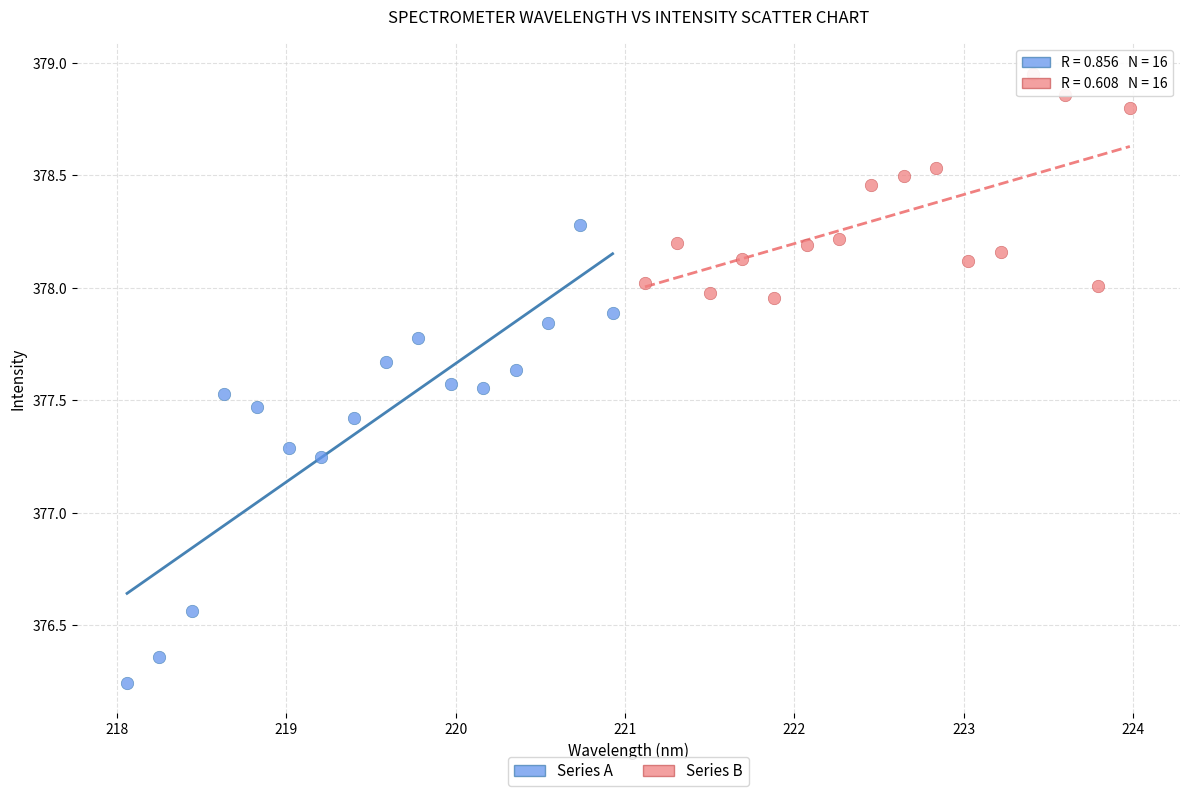

Which series contains the lowest Y value?

Series A